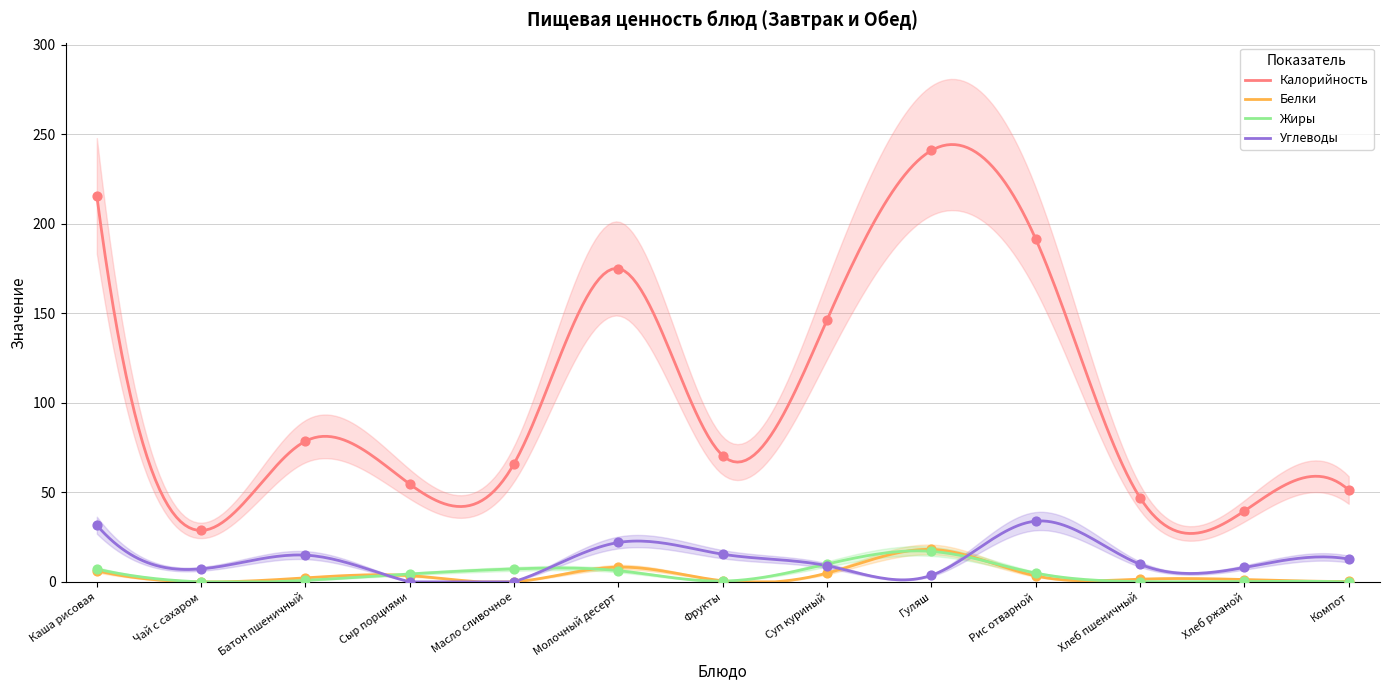

At which category is the sum across all series the highest?

Гуляш